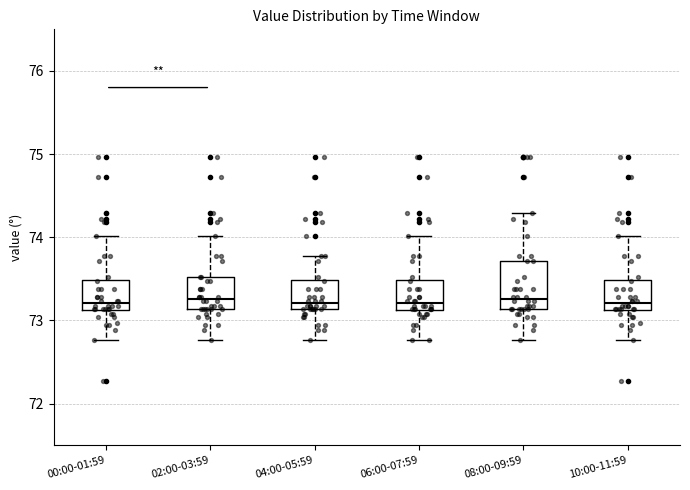

Comparing the boxes themselves (not the whiskers), which one is the tallest?

08:00-09:59